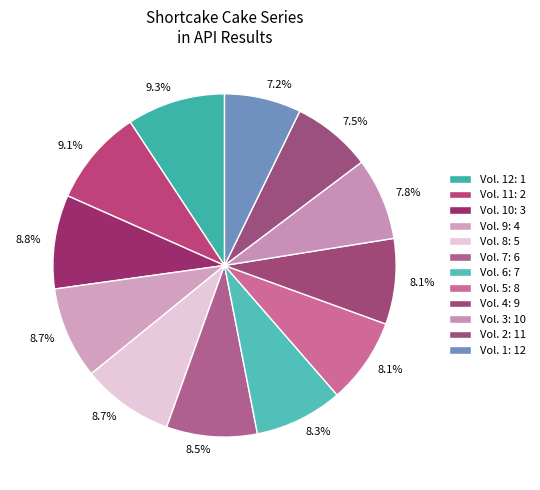

Rank the categories by value from lowest to highest.

Vol. 1, Vol. 2, Vol. 3, Vol. 4, Vol. 5, Vol. 6, Vol. 7, Vol. 8, Vol. 9, Vol. 10, Vol. 11, Vol. 12